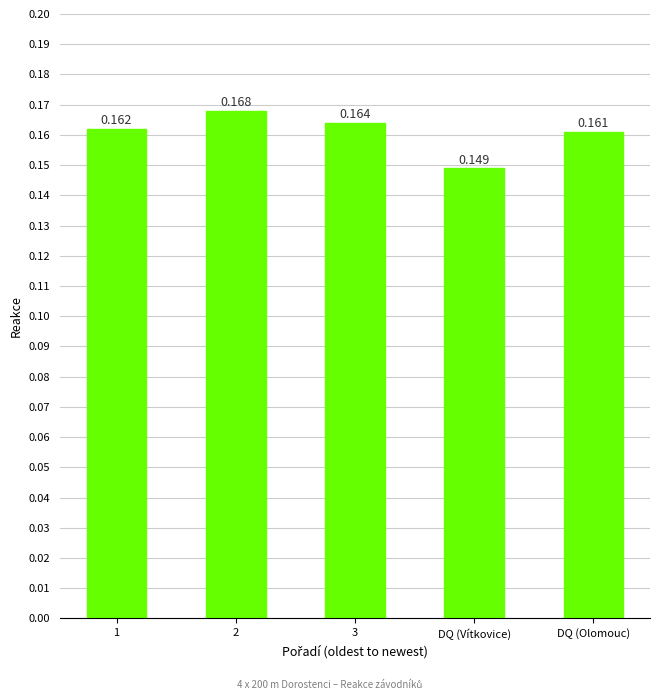

What is the label of the 1st bar from the right?

DQ (Olomouc)